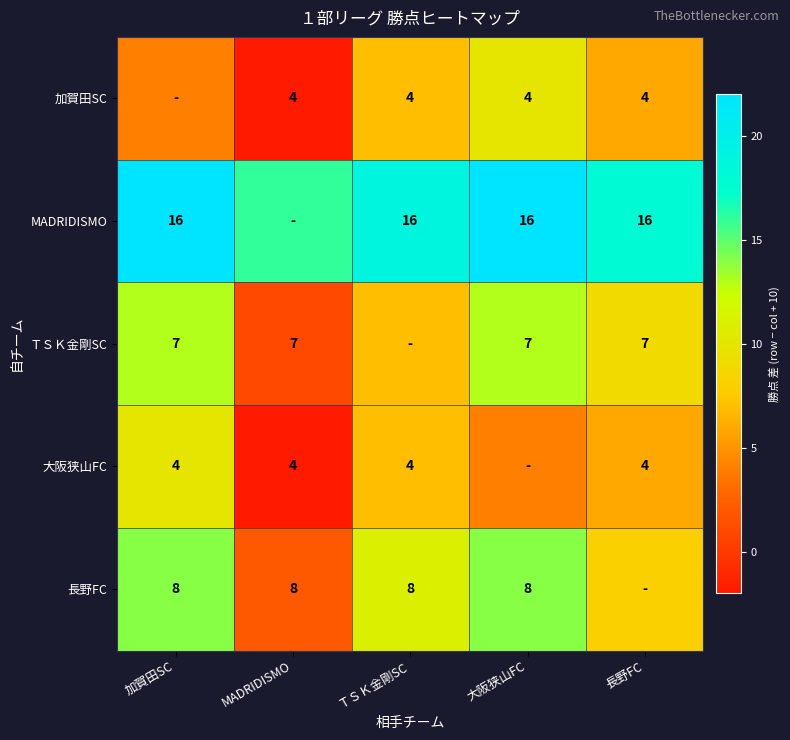

Is the value of 長野FC at MADRIDISMO greater than the value of 大阪狭山FC at 加賀田SC?

Yes